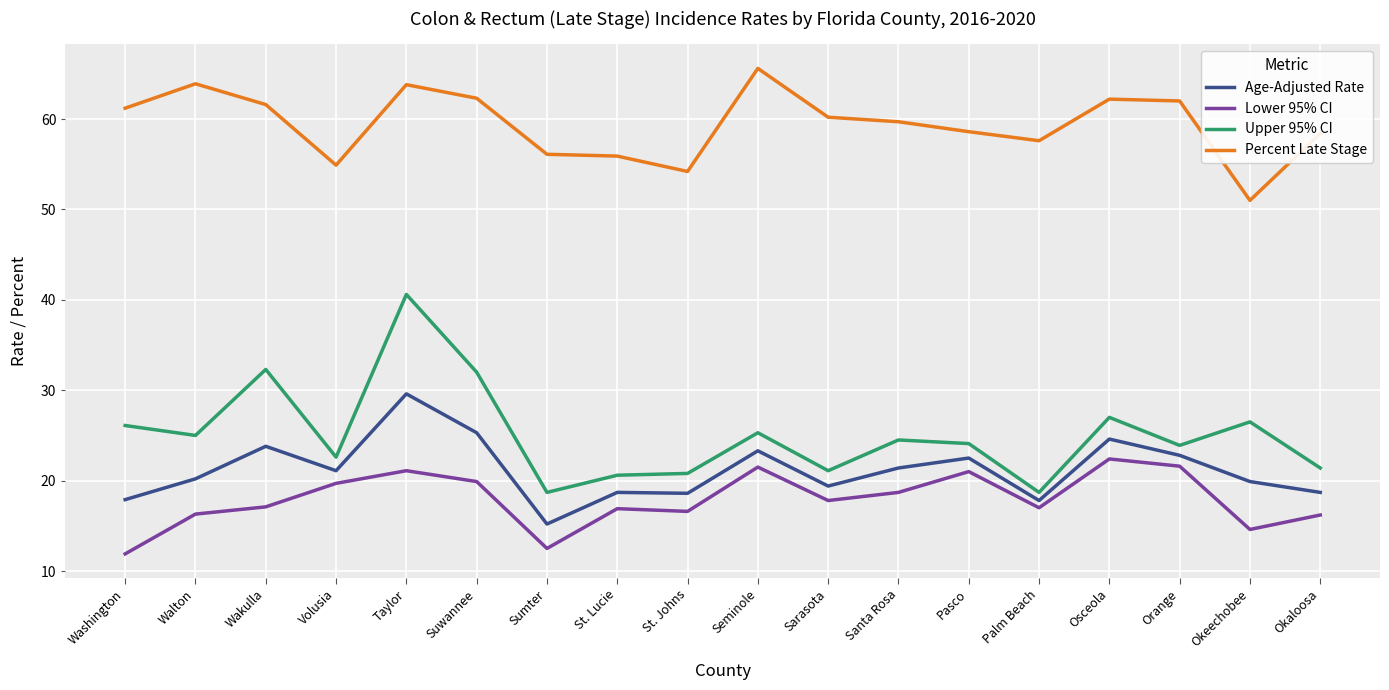

What value does the Percent Late Stage series have at Seminole?

65.6